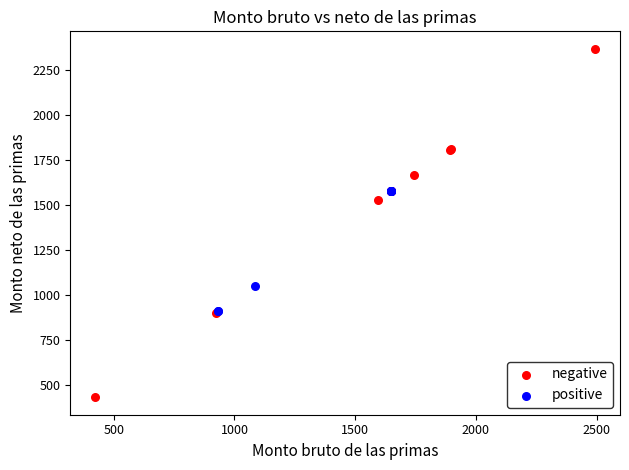

Which series contains the lowest Y value?

negative